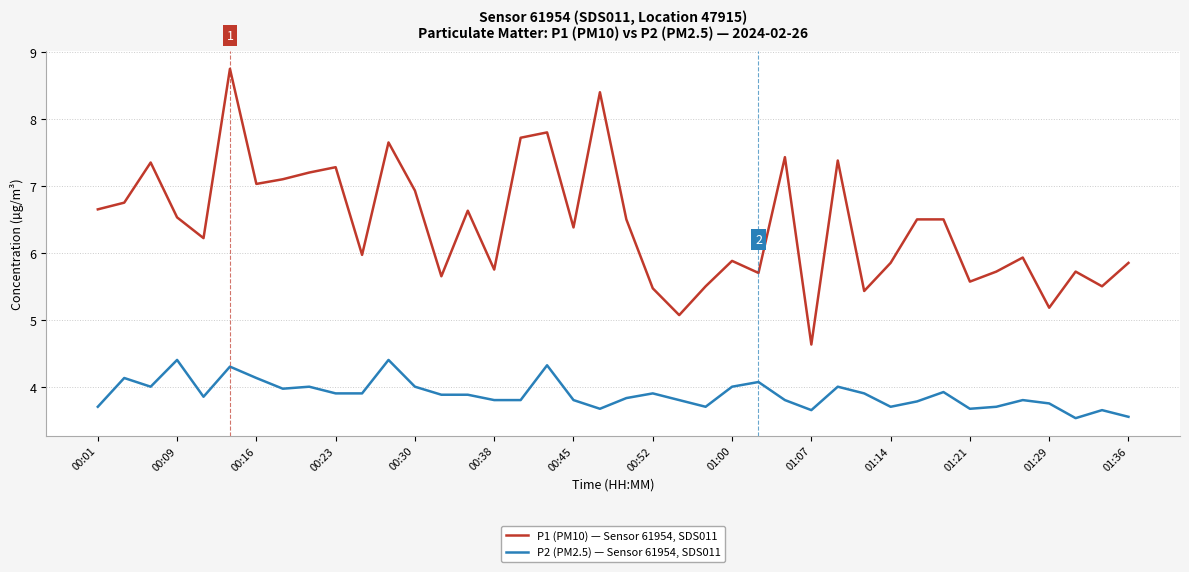

Which series has the widest spread of values?

P1 (PM10) — Sensor 61954, SDS011